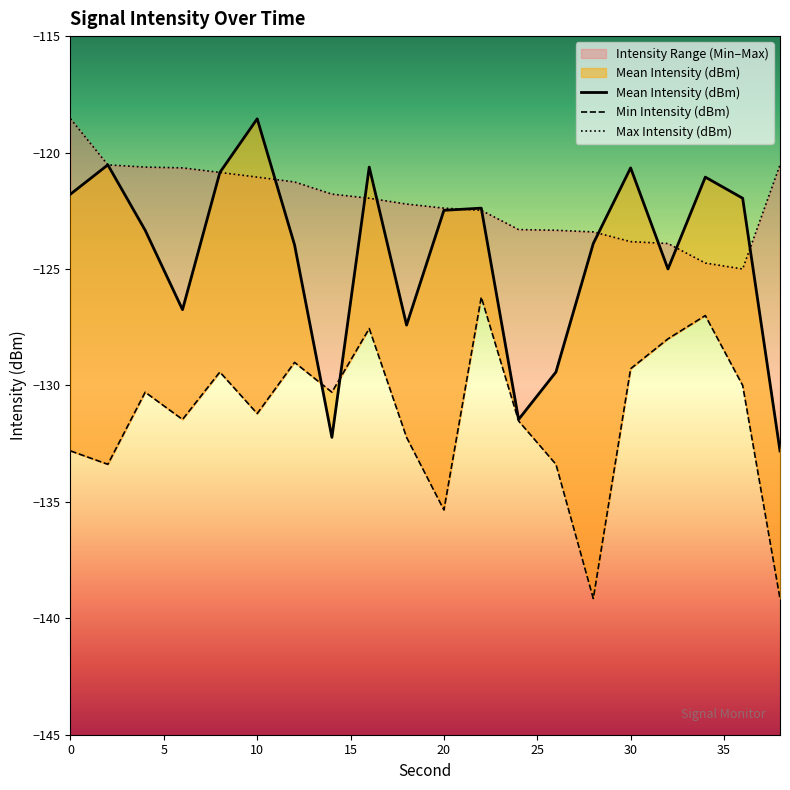

Between 38 and 12, which is larger?

12